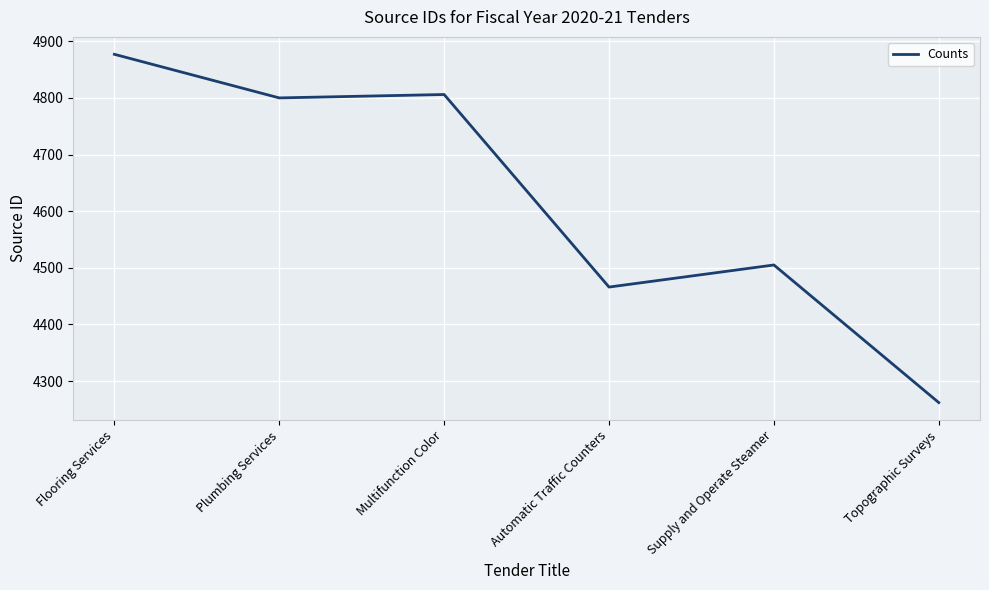

How many distinct data groups are displayed?

1